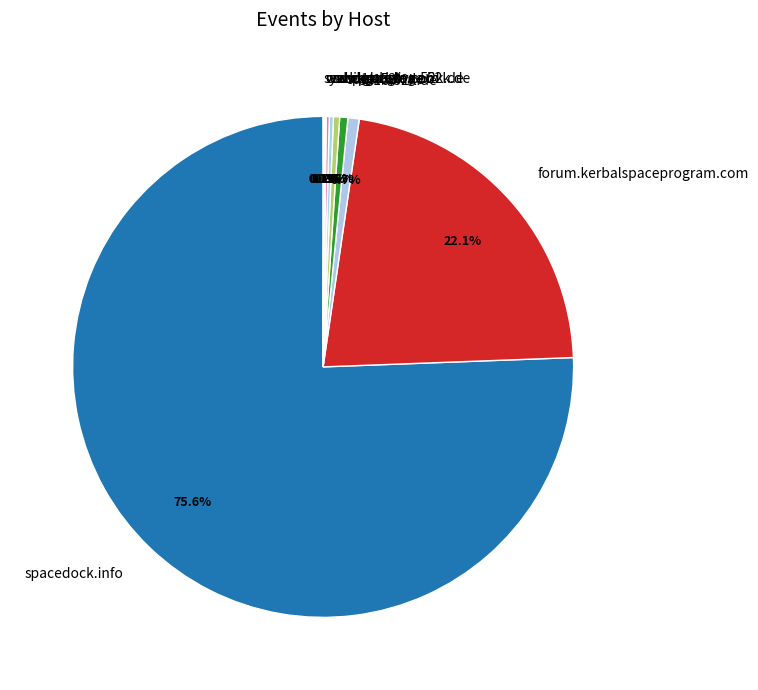

Does any single category account for the majority?

Yes